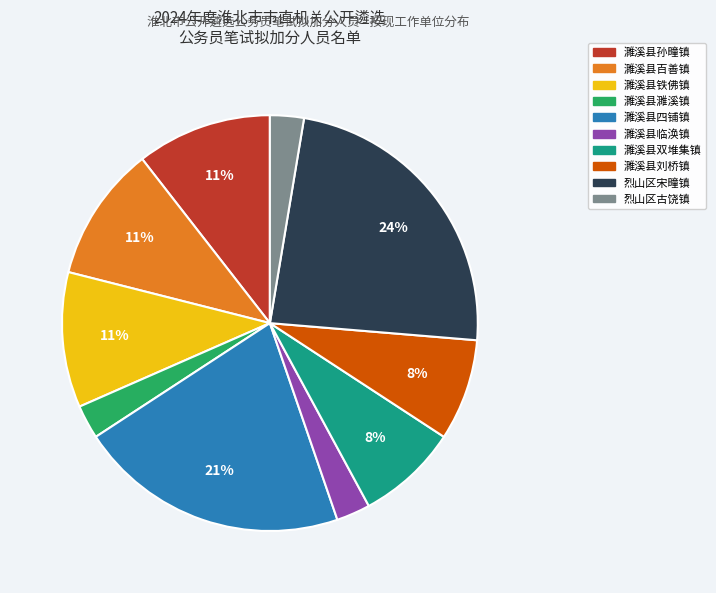

How many slices are in this pie chart?

10